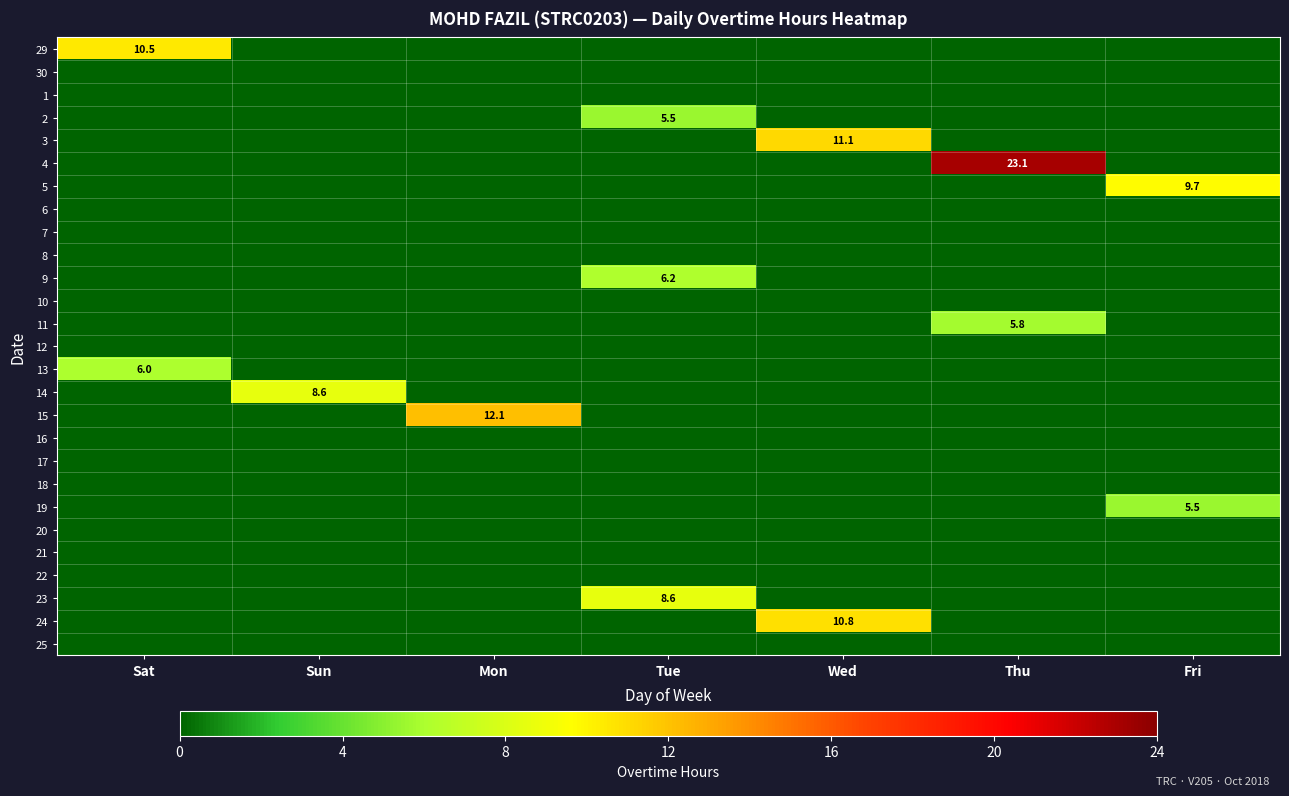

The 3 series shows 11.1 at Wed. True or false?

True